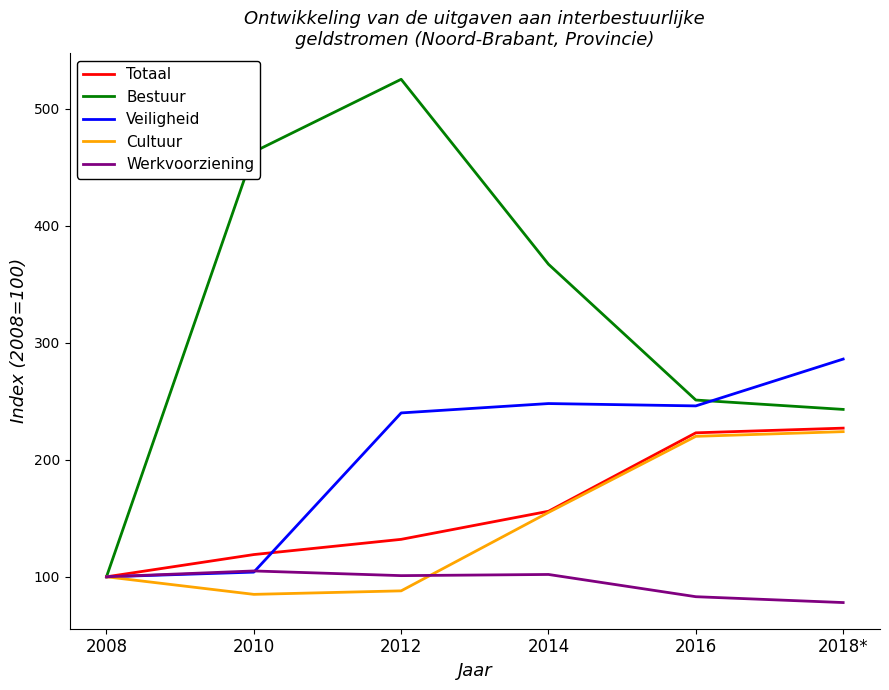

What are all the series names shown in the legend?

Totaal, Bestuur, Veiligheid, Cultuur, Werkvoorziening